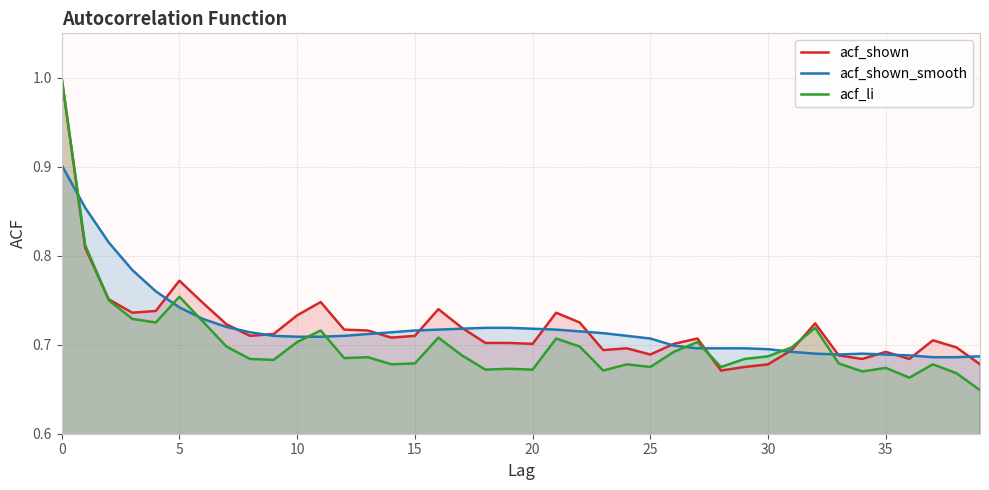

What is the total value across all series at 34?

2.0